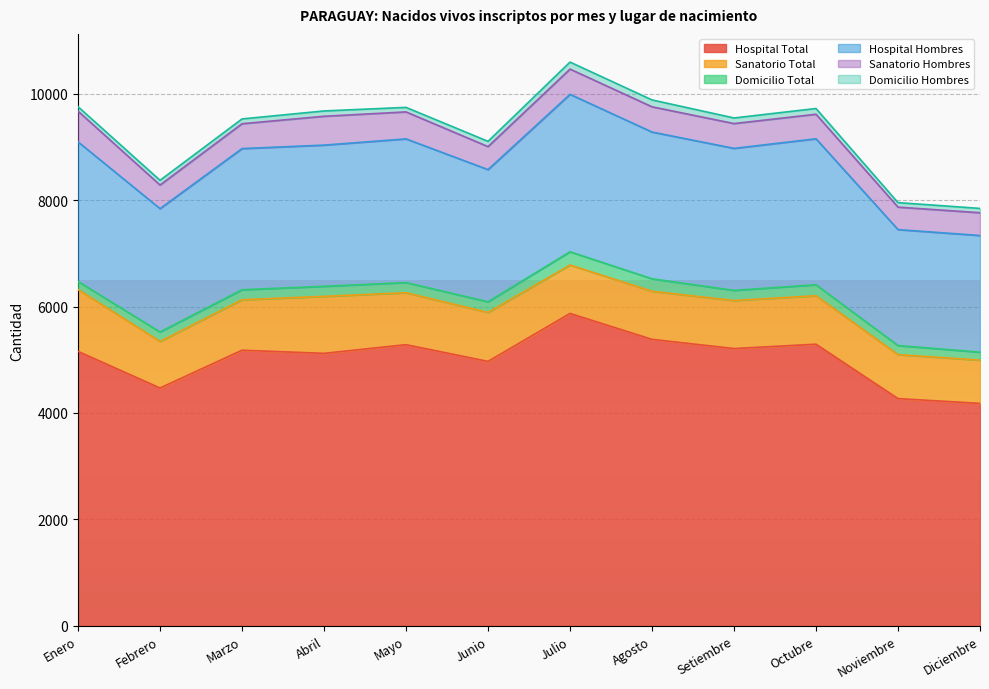

At which label does Domicilio Hombres reach its minimum?

Diciembre